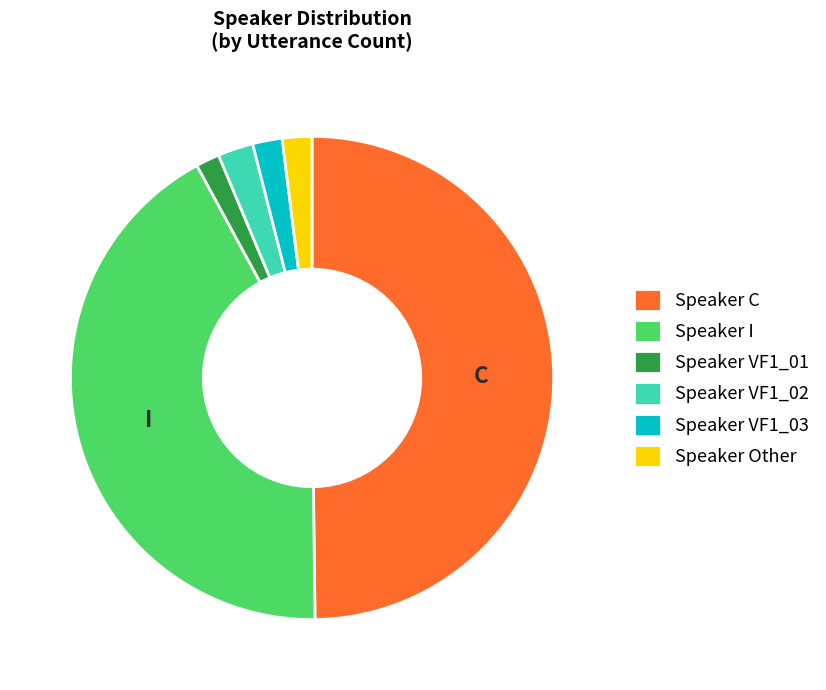

How many slices are in this pie chart?

6